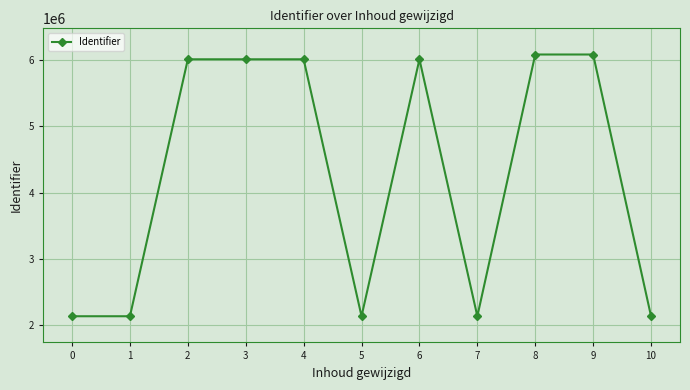

How many series are shown in this chart?

1